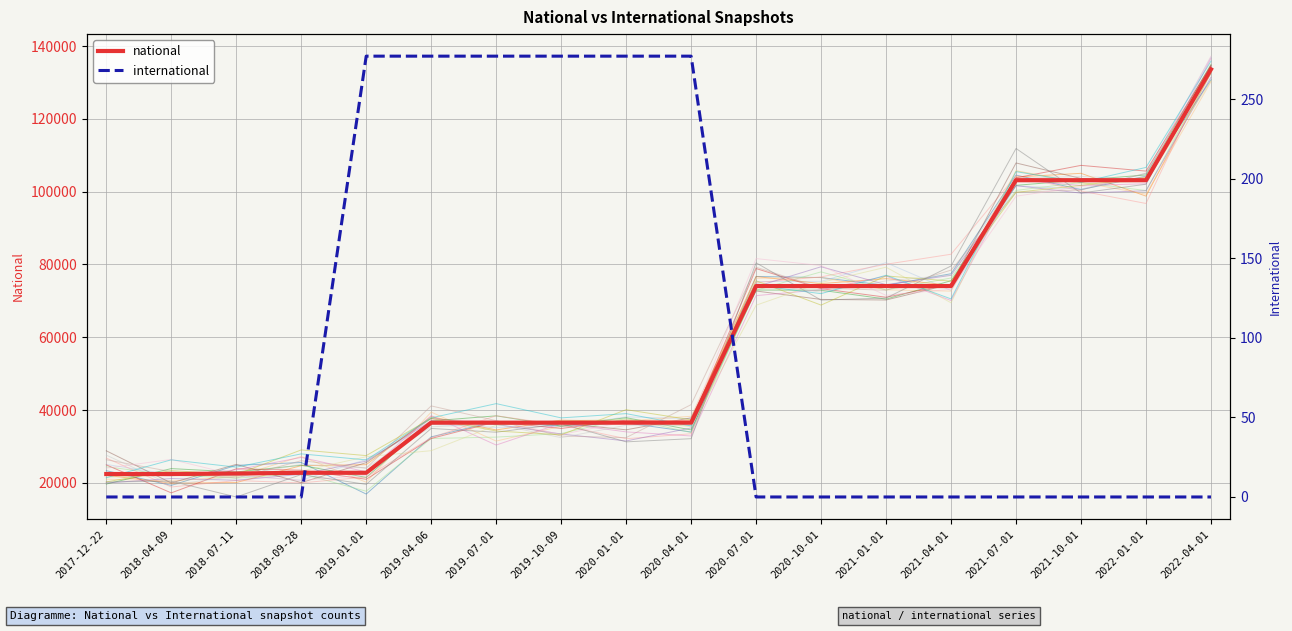

True or false: national and international intersect in this chart.

False